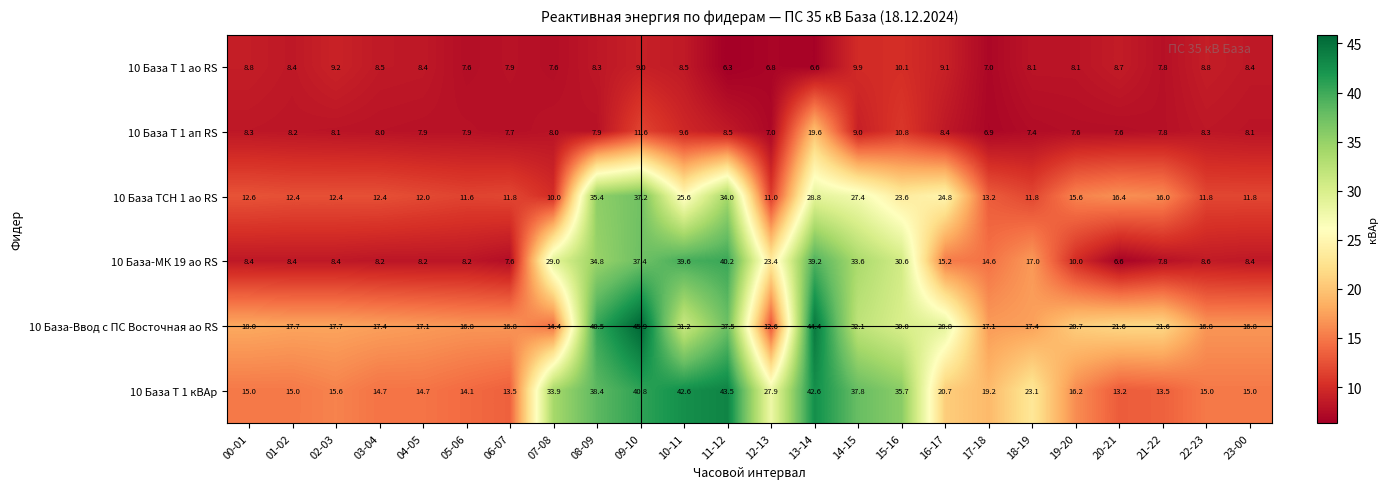

Where does the 10 База Т 1 ап RS series first go above 8?

00-01